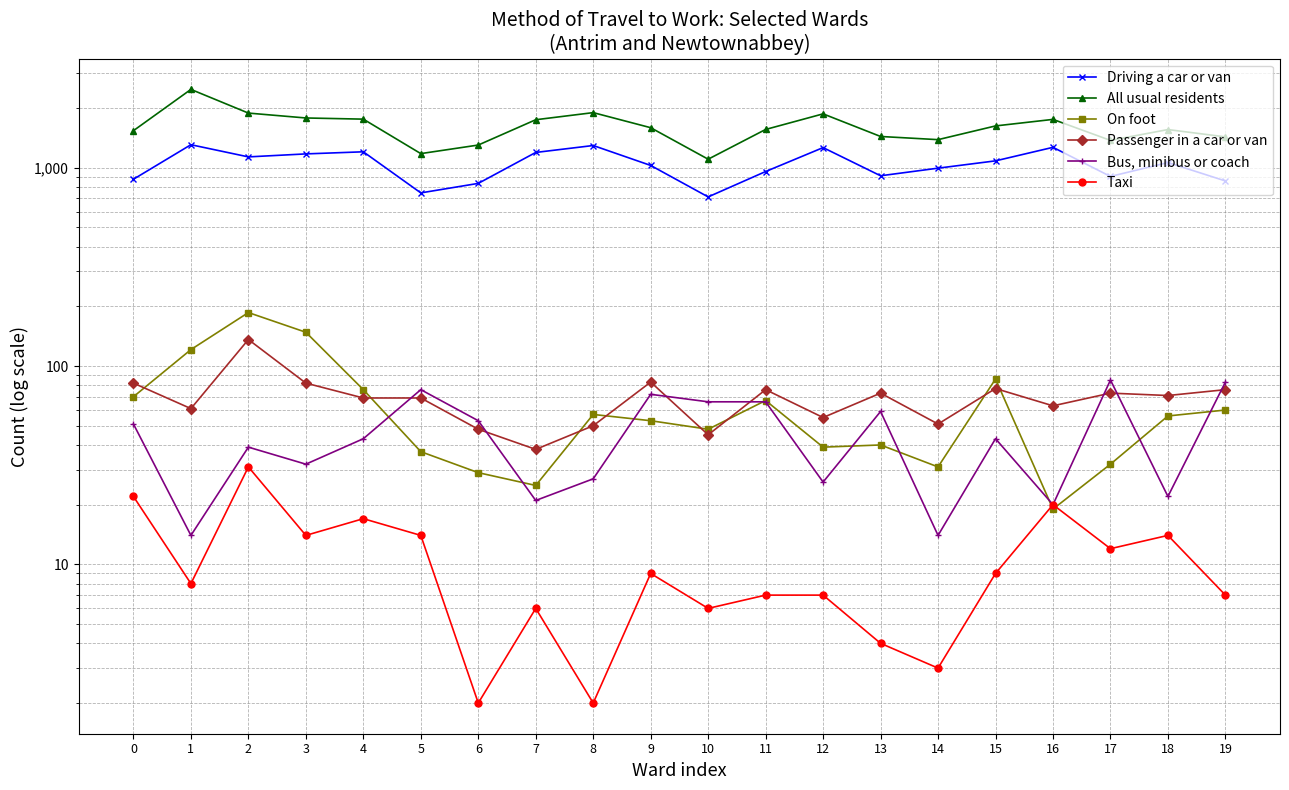

Reading right to left, list all the values displayed in this chart.

Driving a car or van: 857	1061	903	1266	1082	994	910	1262	956	712	1026	1293	1193	833	746	1202	1173	1133	1305	874
All usual residents: 1429	1556	1372	1751	1623	1384	1436	1867	1558	1103	1590	1894	1744	1300	1177	1756	1780	1884	2480	1536
On foot: 60	56	32	19	86	31	40	39	67	48	53	57	25	29	37	76	148	186	121	70
Passenger in a car or van: 76	71	73	63	77	51	73	55	76	45	83	50	38	48	69	69	82	136	61	82
Bus, minibus or coach: 83	22	85	20	43	14	59	26	66	66	72	27	21	53	76	43	32	39	14	51
Taxi: 7	14	12	20	9	3	4	7	7	6	9	2	6	2	14	17	14	31	8	22